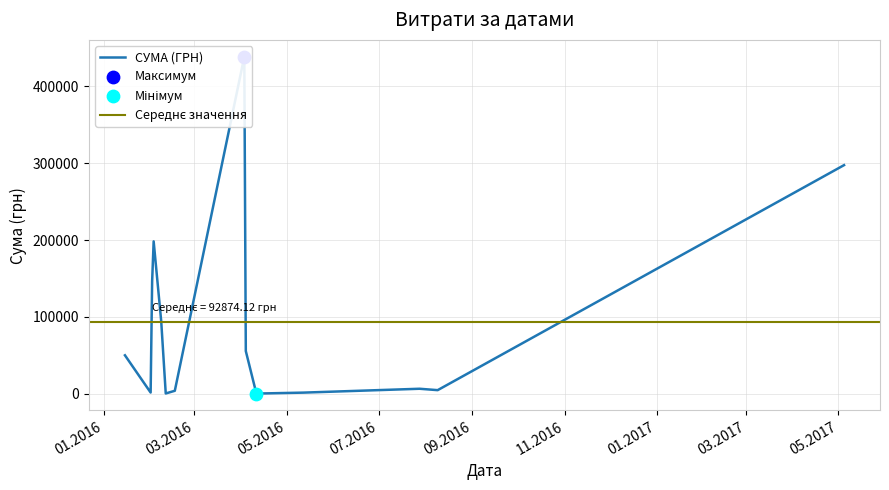

What is the change in value from 12.05.2016 to 05.05.2017?

+295990.0